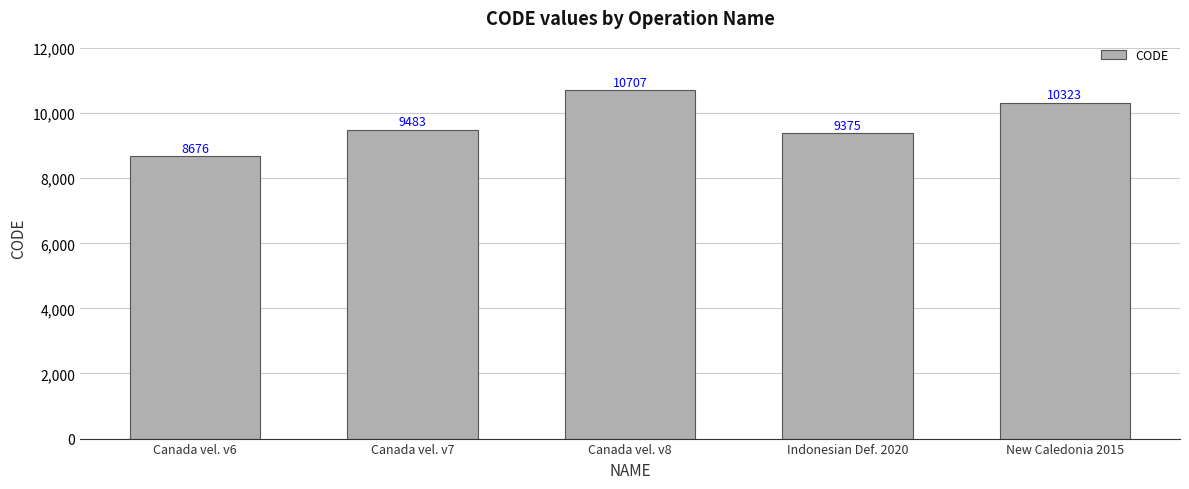

Approximately how many times larger is the value at Canada vel. v8 compared to Canada vel. v6?

1.2